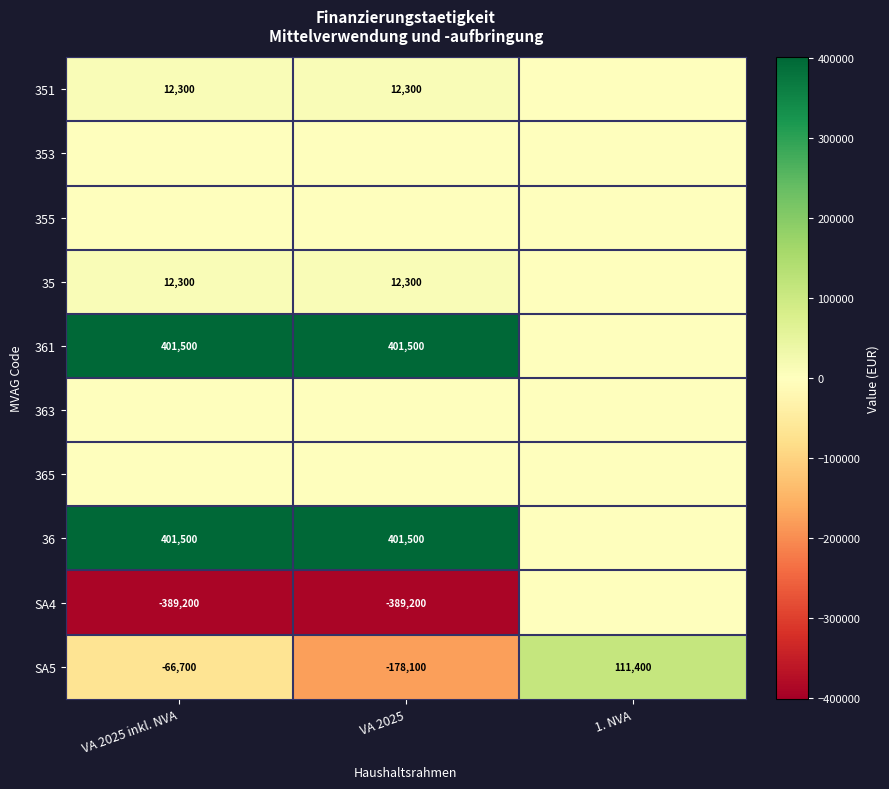

Count the SA5 values in the range -178100 to 111400.

3